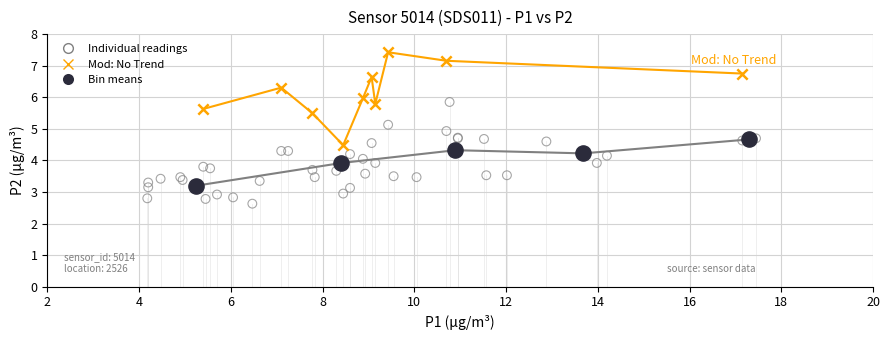

Which series contains the lowest Y value?

Individual readings